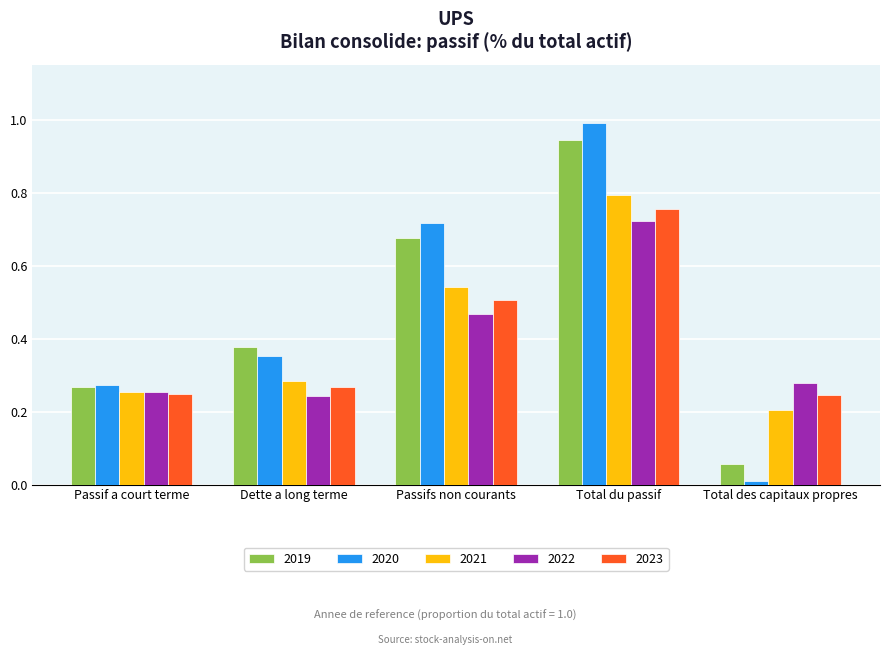

Count the 2022 values in the range 0 to 1.

5